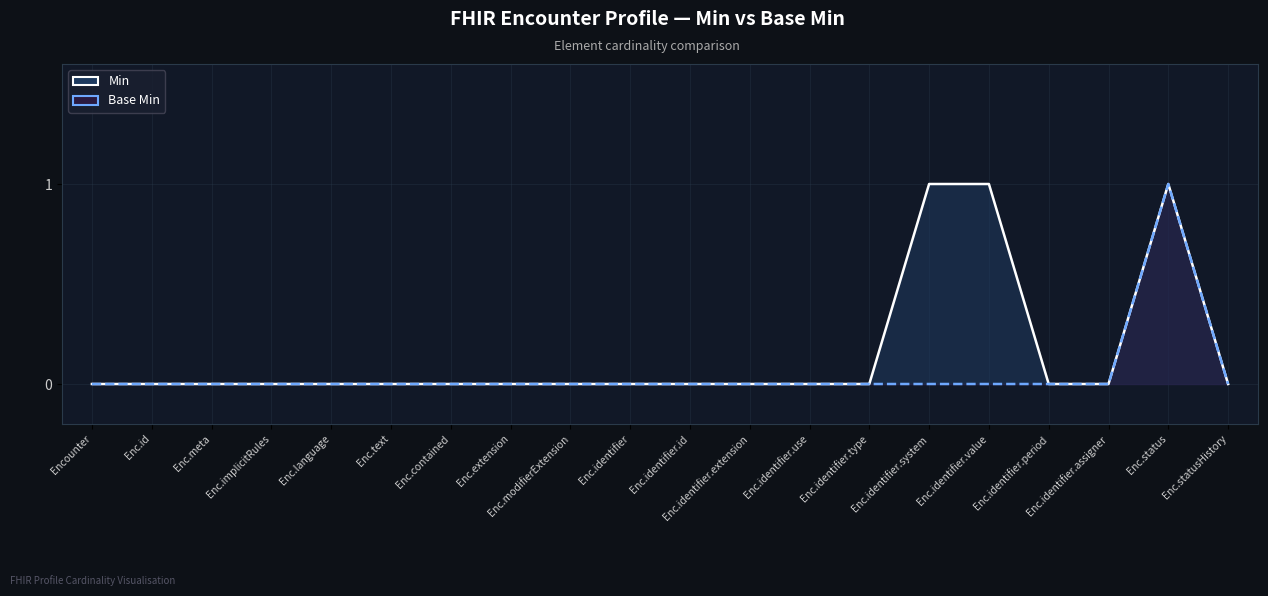

List the labels in order of Base Min value, smallest first.

Encounter, Enc.id, Enc.meta, Enc.implicitRules, Enc.language, Enc.text, Enc.contained, Enc.extension, Enc.modifierExtension, Enc.identifier, Enc.identifier.id, Enc.identifier.extension, Enc.identifier.use, Enc.identifier.type, Enc.identifier.system, Enc.identifier.value, Enc.identifier.period, Enc.identifier.assigner, Enc.statusHistory, Enc.status